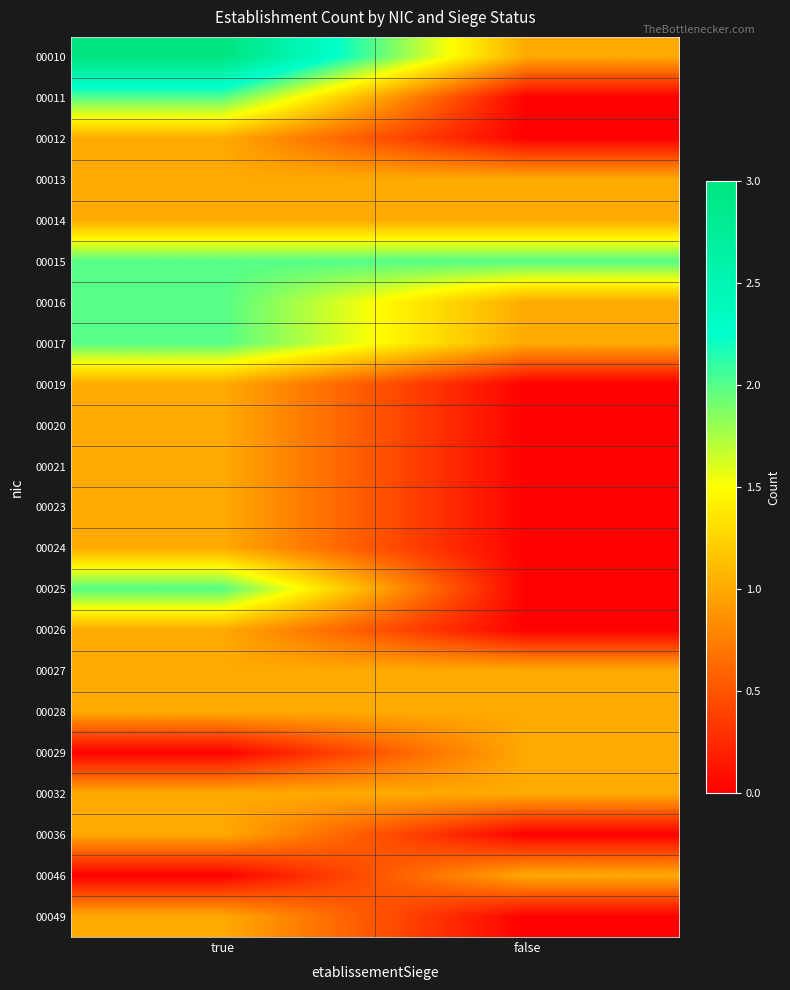

At how many categories does at least one series exceed 1?

2